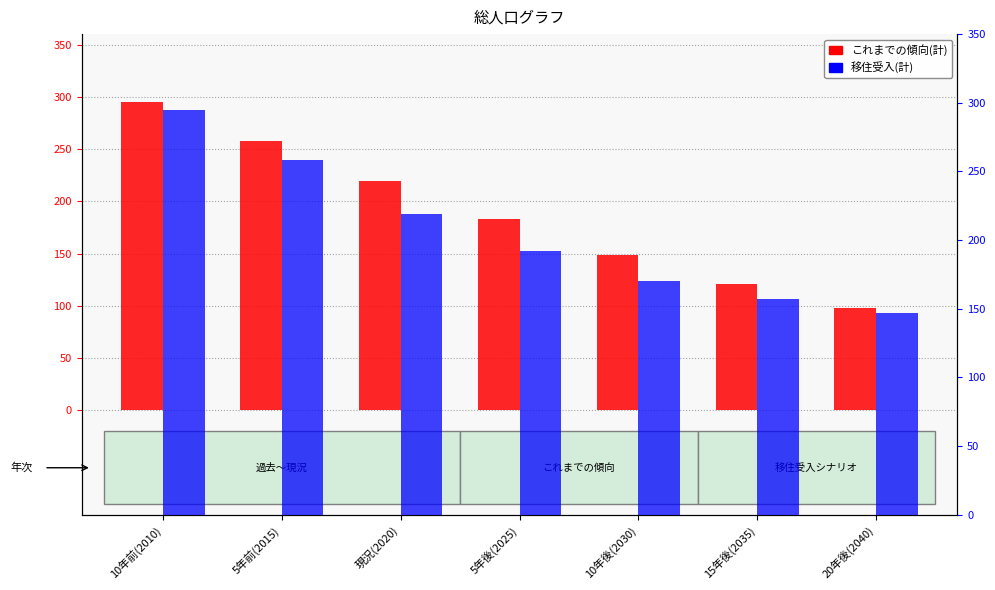

At how many categories does at least one series exceed 115?

7